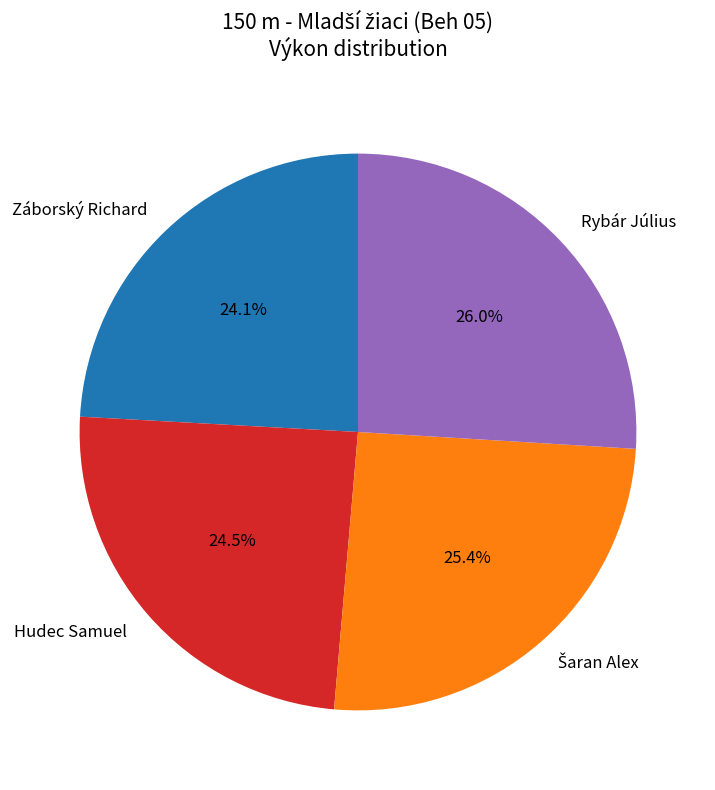

Which slice is the largest?

Rybár Július